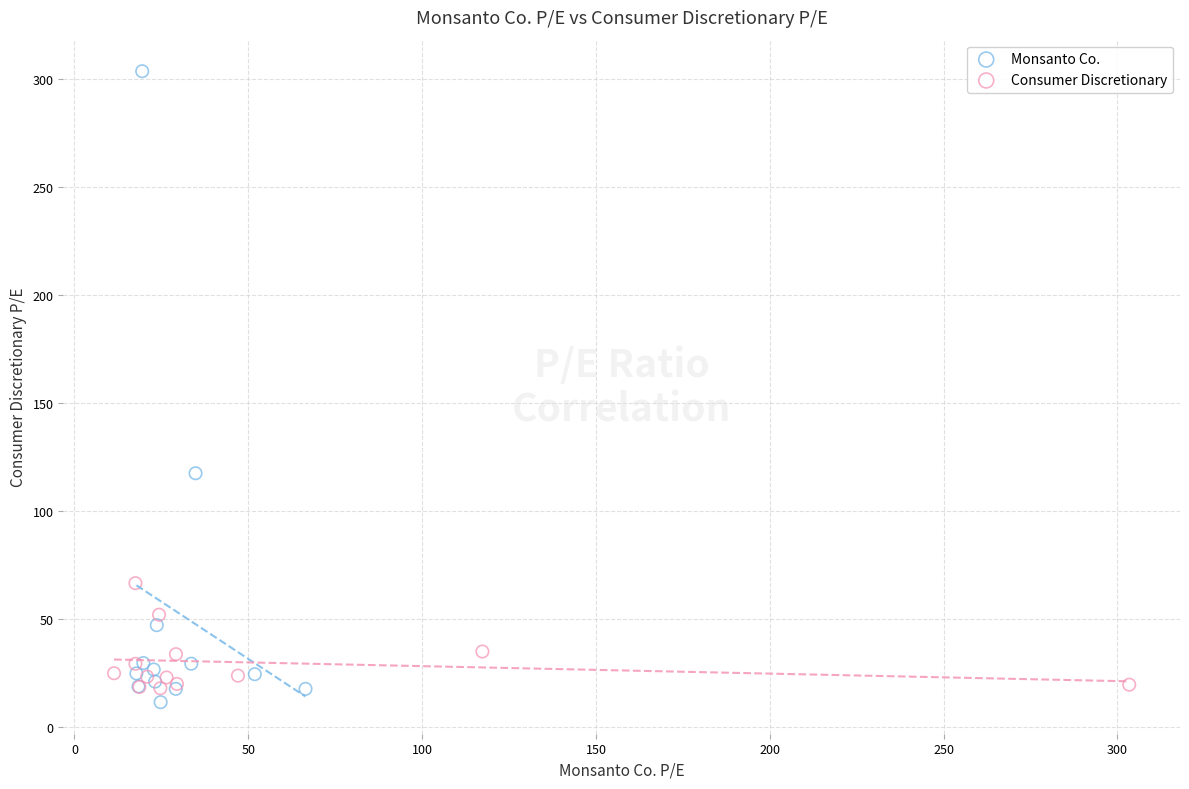

Which series contains the highest Y value?

Monsanto Co.